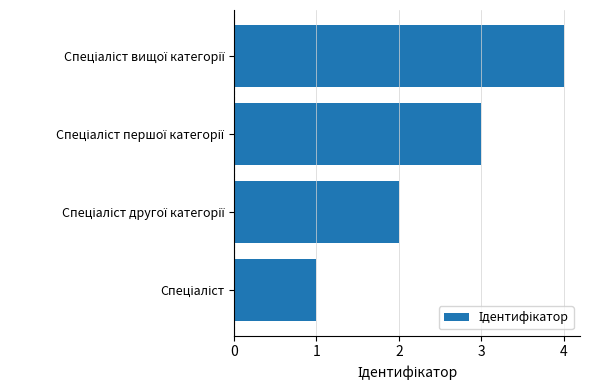

What is the difference between the maximum and minimum values?

3